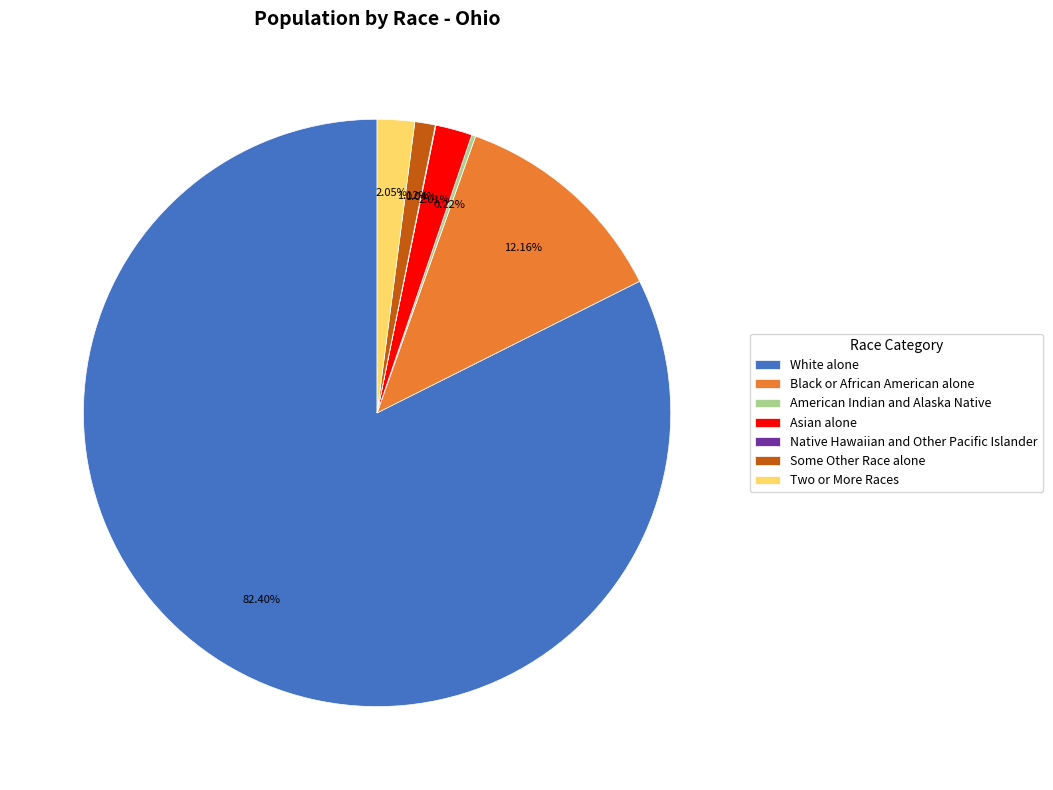

What is the largest slice in the pie chart?

White alone